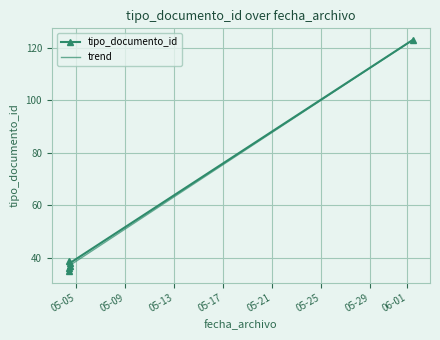

The chart shows a value of 51 at 2023-05-04 11:02:58. True or false?

False